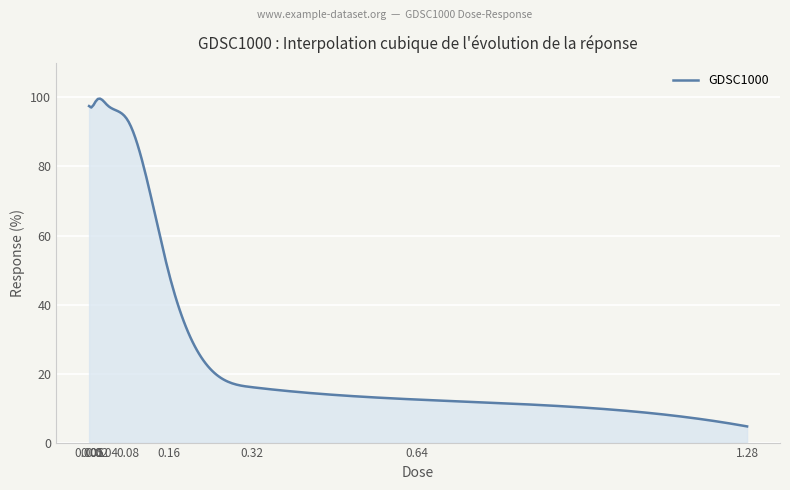

What is the sum of all values?

6570.4